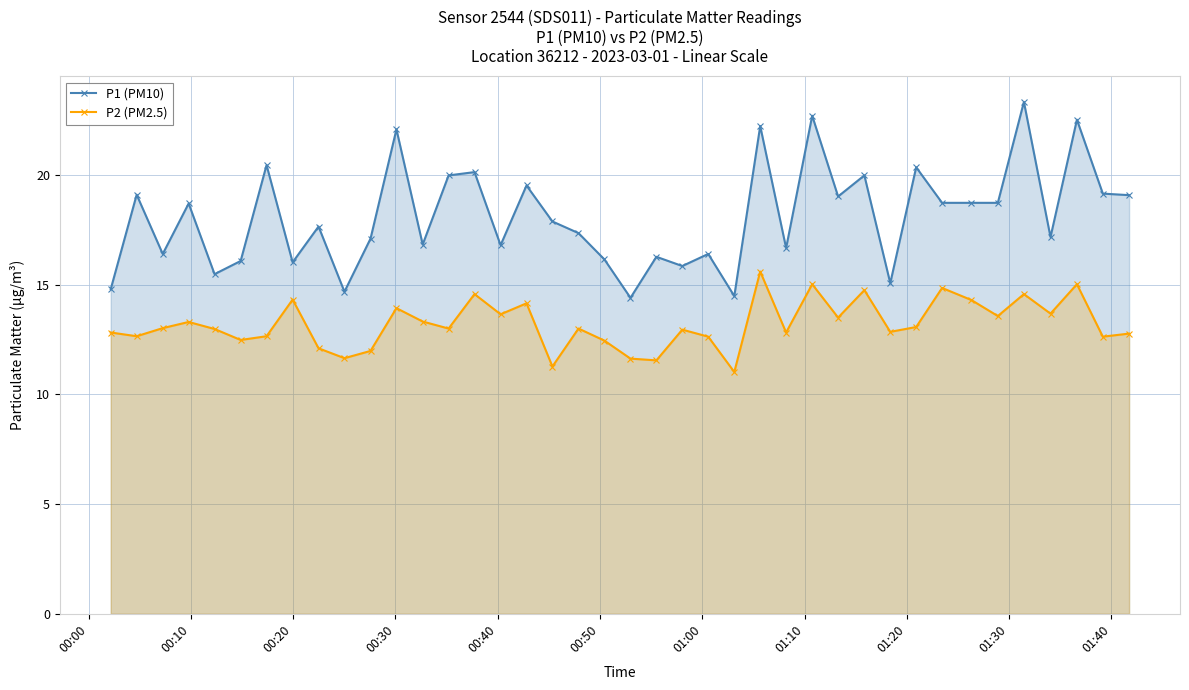

True or false: P1 (PM10) and P2 (PM2.5) cross at least once.

False